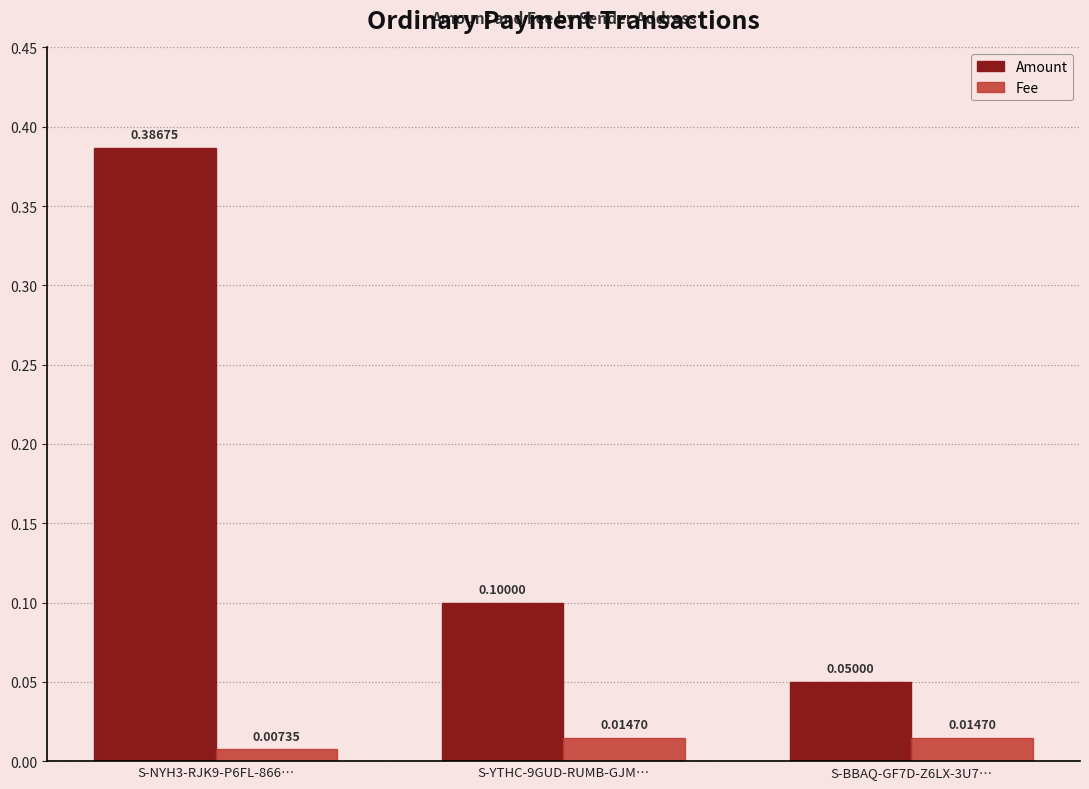

Which series has the widest spread of values?

Amount